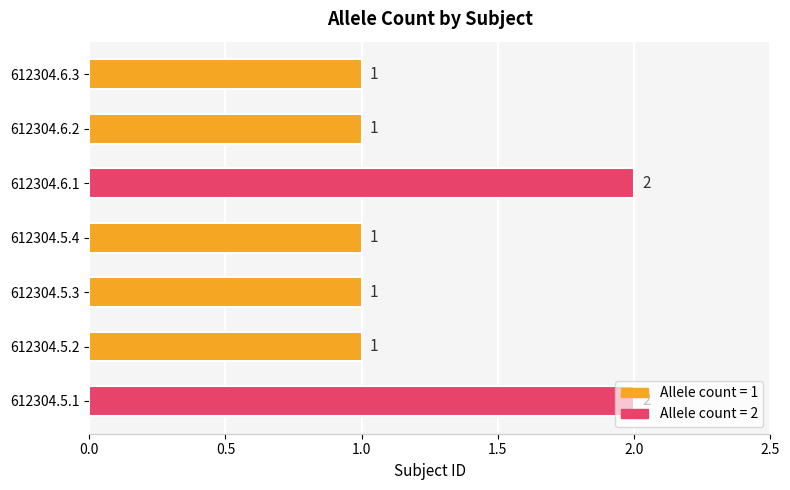

What is the sum of all values?

9